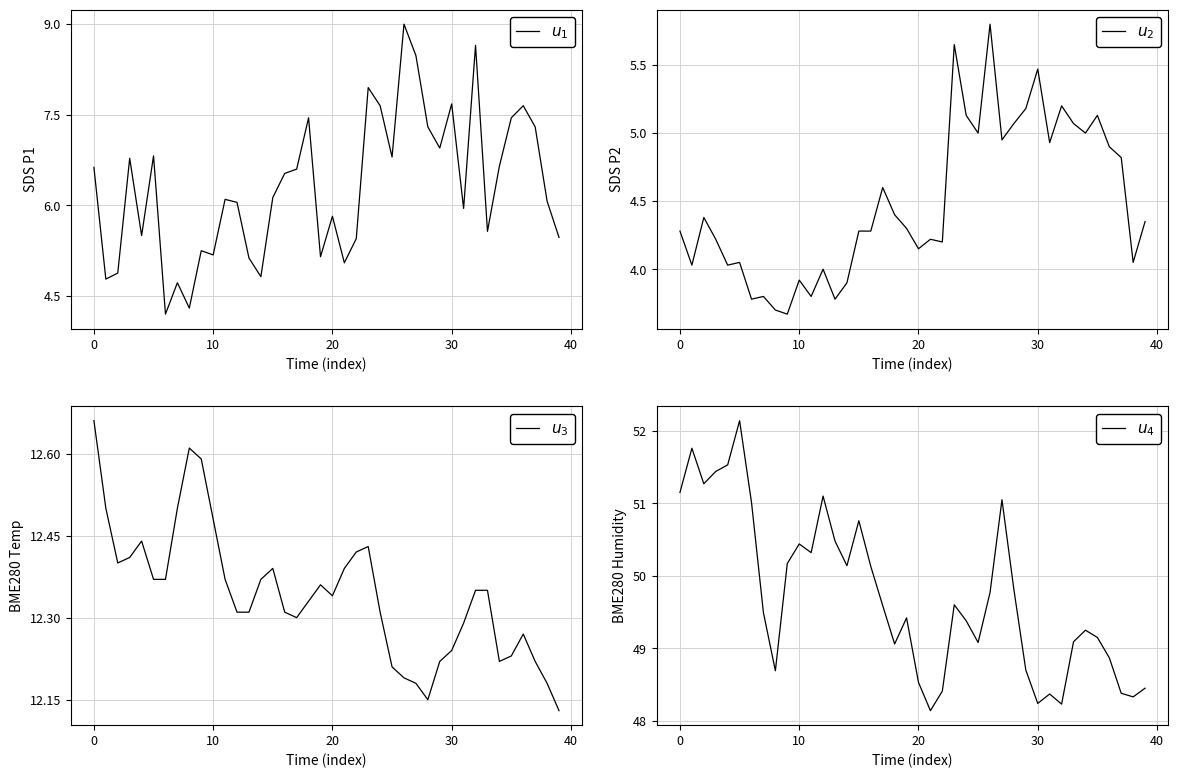

What is the approximate value of $u_1$ at 20?

5.8